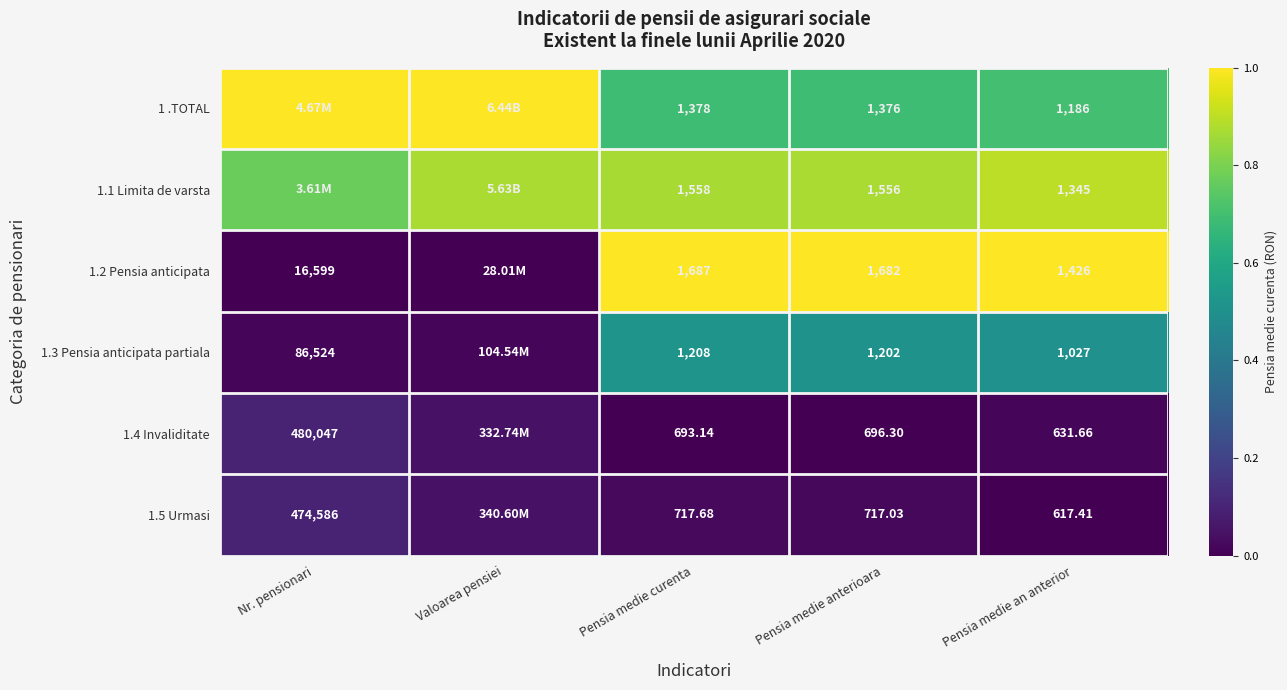

Count the 1 .TOTAL values in the range 0 to 1.

5